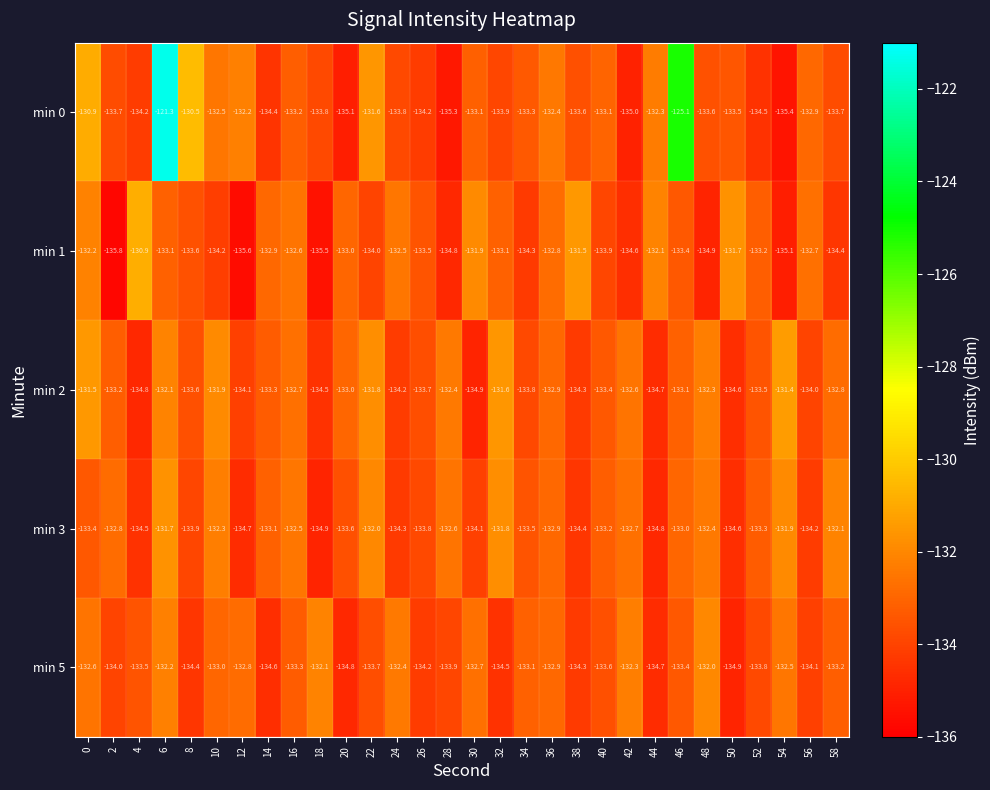

At which category is the sum across all series the highest?

6